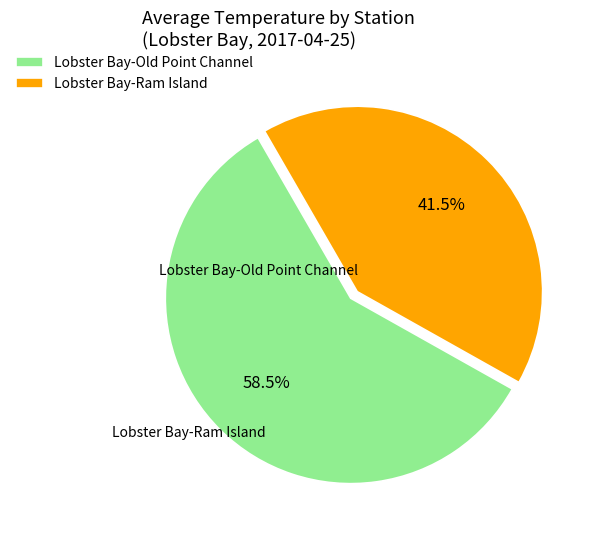

What portion of the pie excludes Lobster Bay-Old Point Channel?

41.5%